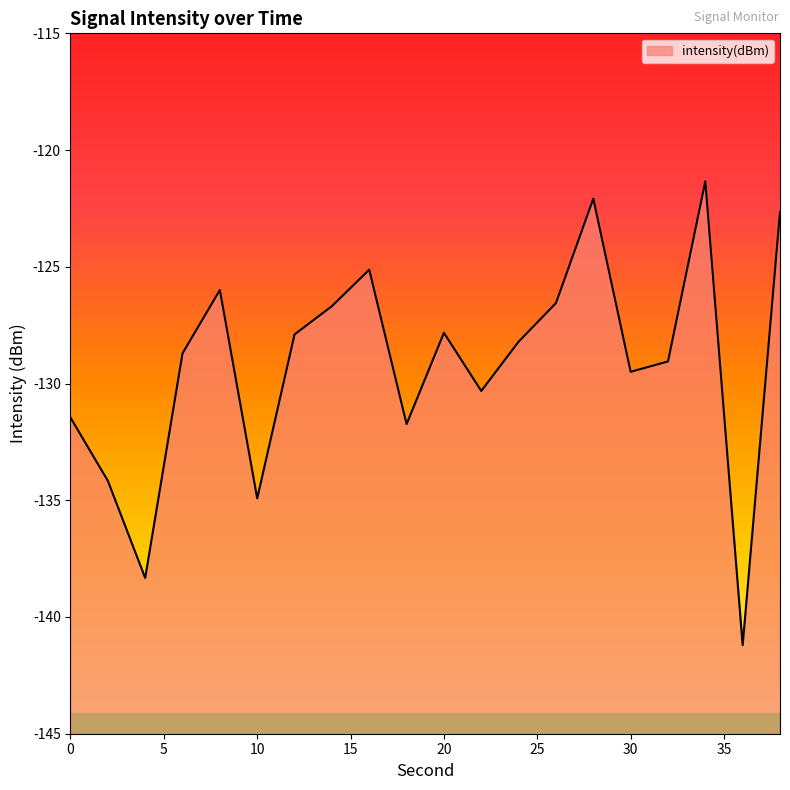

Reading right to left, list all the values displayed in this chart.

38=-122.7	36=-141.2	34=-121.3	32=-129.1	30=-129.5	28=-122.1	26=-126.6	24=-128.2	22=-130.3	20=-127.8	18=-131.7	16=-125.1	14=-126.7	12=-127.9	10=-134.9	8=-126.0	6=-128.7	4=-138.3	2=-134.2	0=-131.5